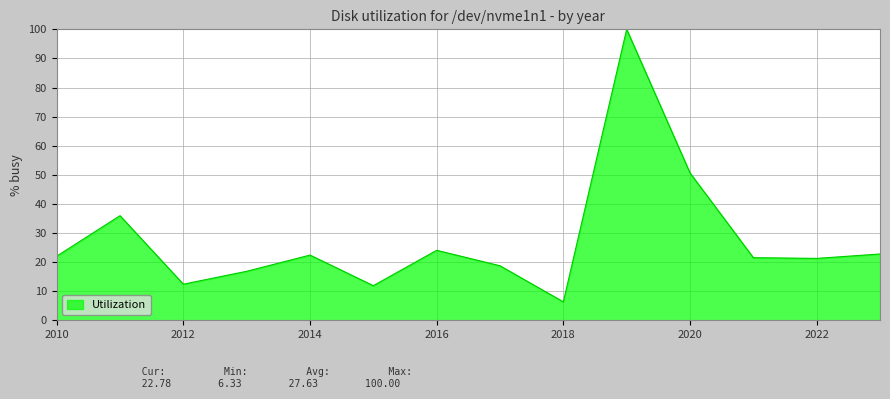

What is the difference between the maximum and minimum values?

93.7